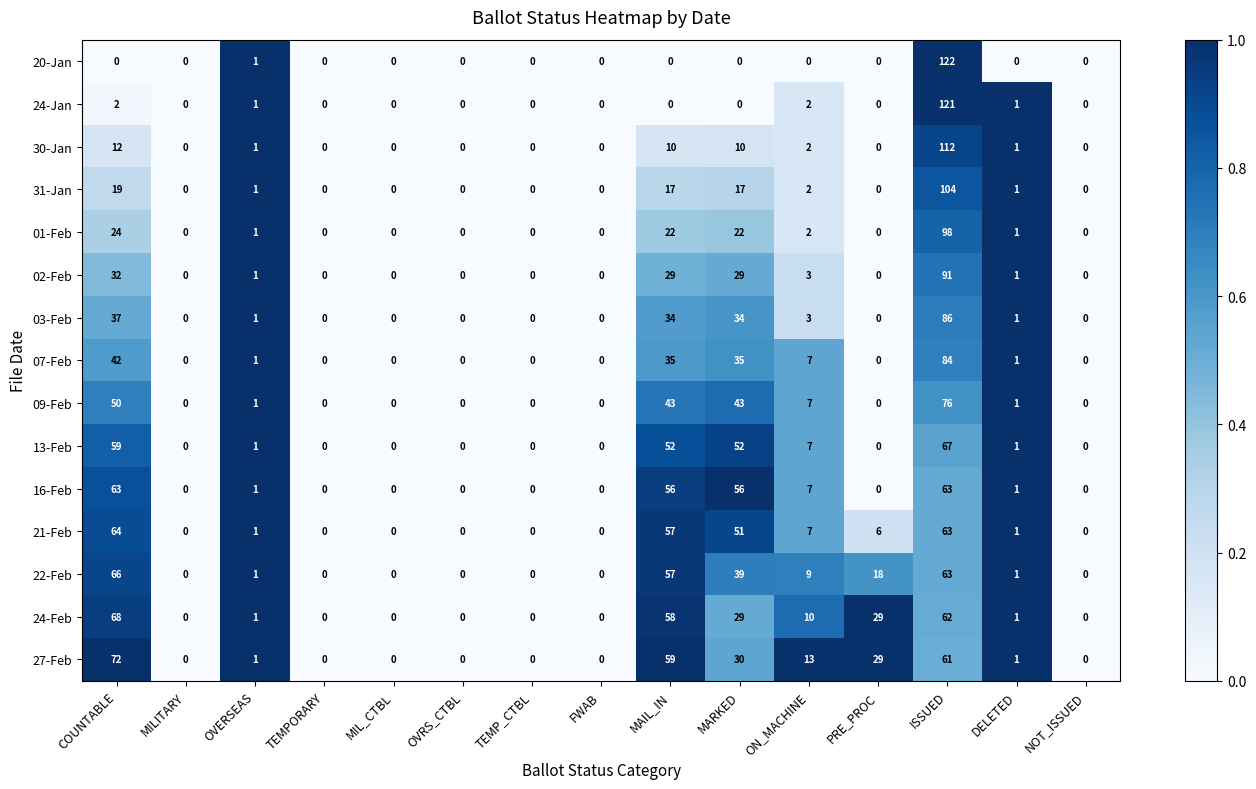

What is the average value of the 16-Feb series?

16